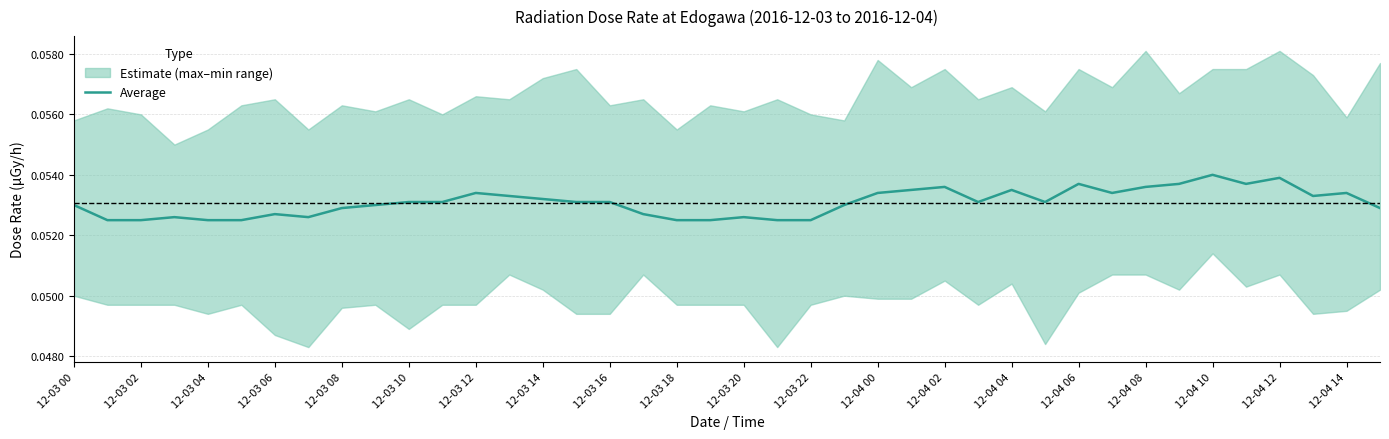

The Average series shows 0.0 at 12-03 14. True or false?

False